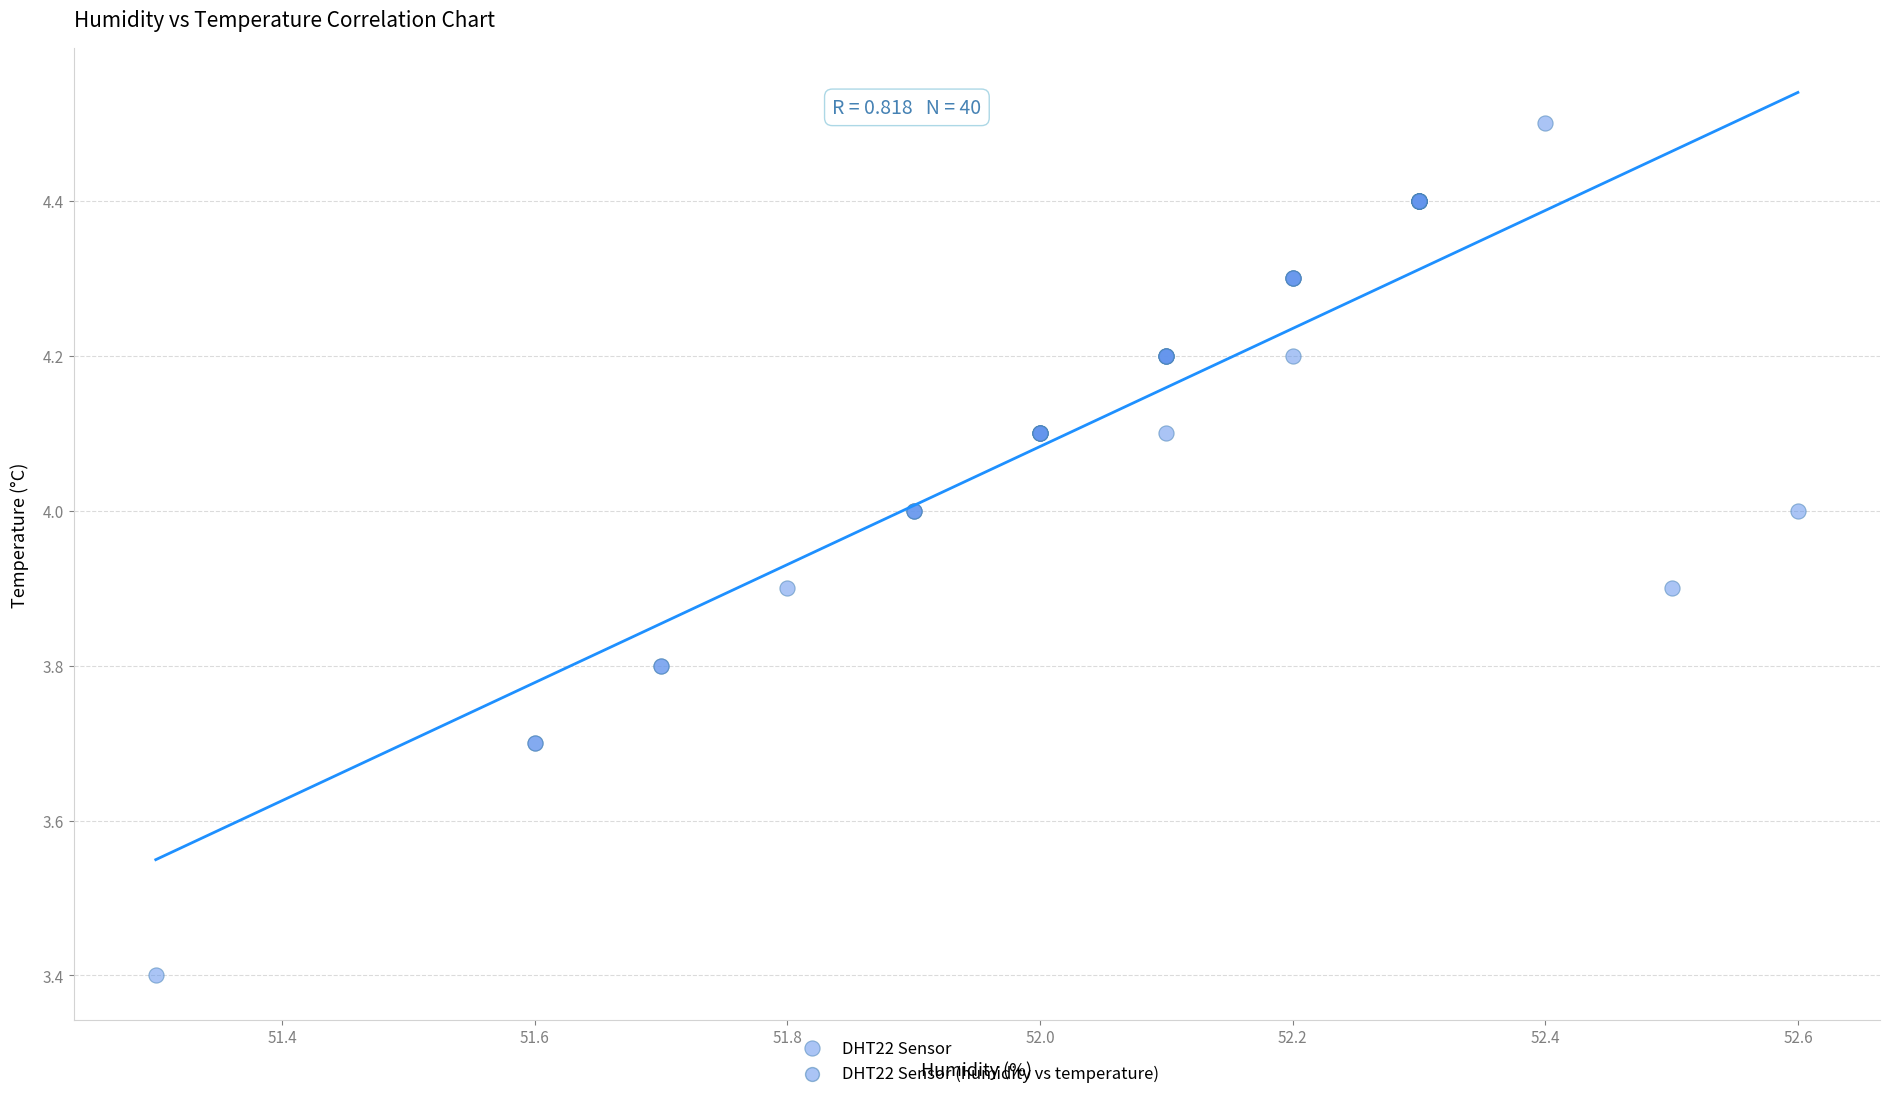

What Y value in the scatter plot is closest to 3?

3.4